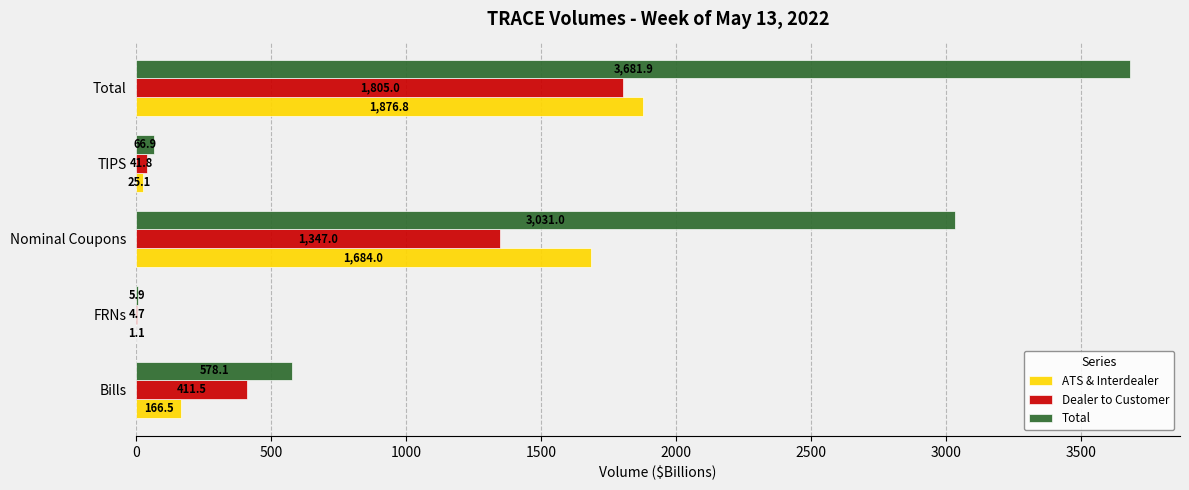

What is the sum of all Total values?

7363.8